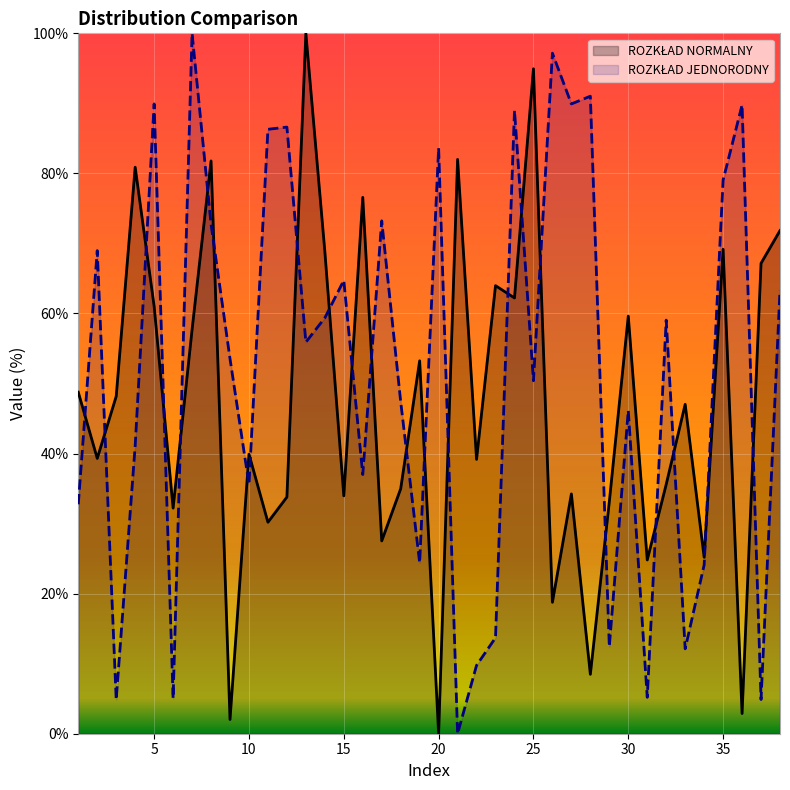

What is the maximum value shown in the chart?

100.0